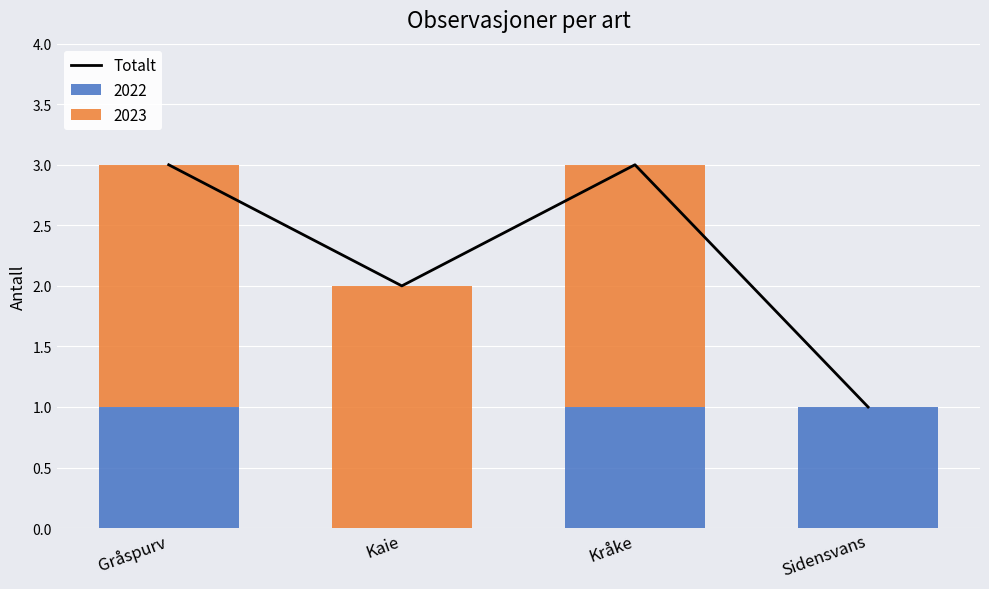

What is the sum of all values?

9